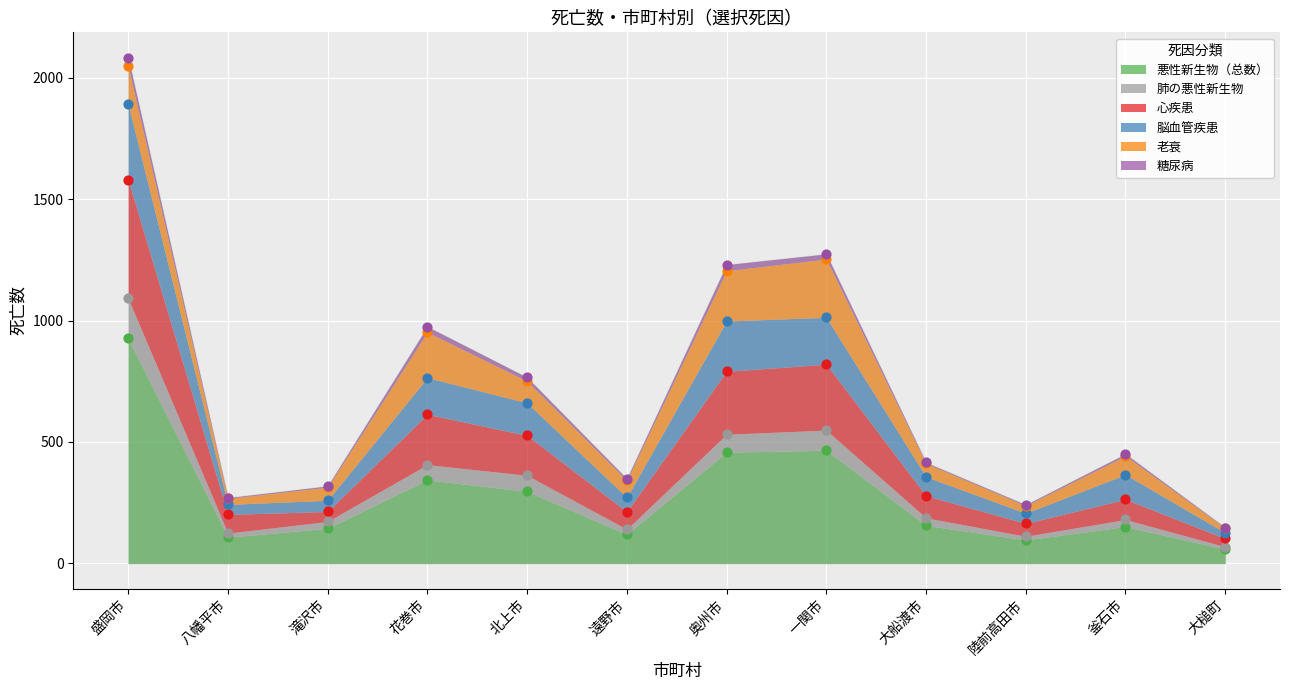

What is the total value across all series at 陸前高田市?

658